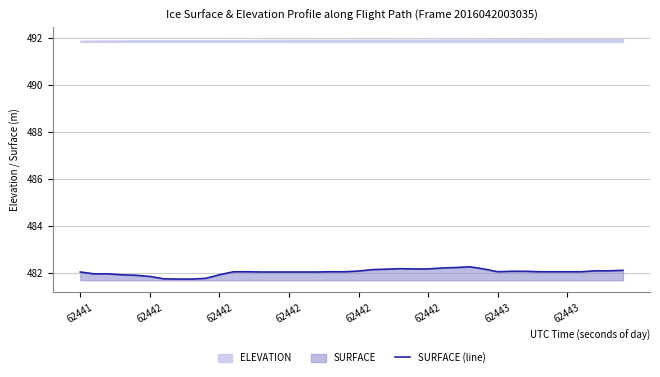

What is the value of the 20th point from the left?

482.1